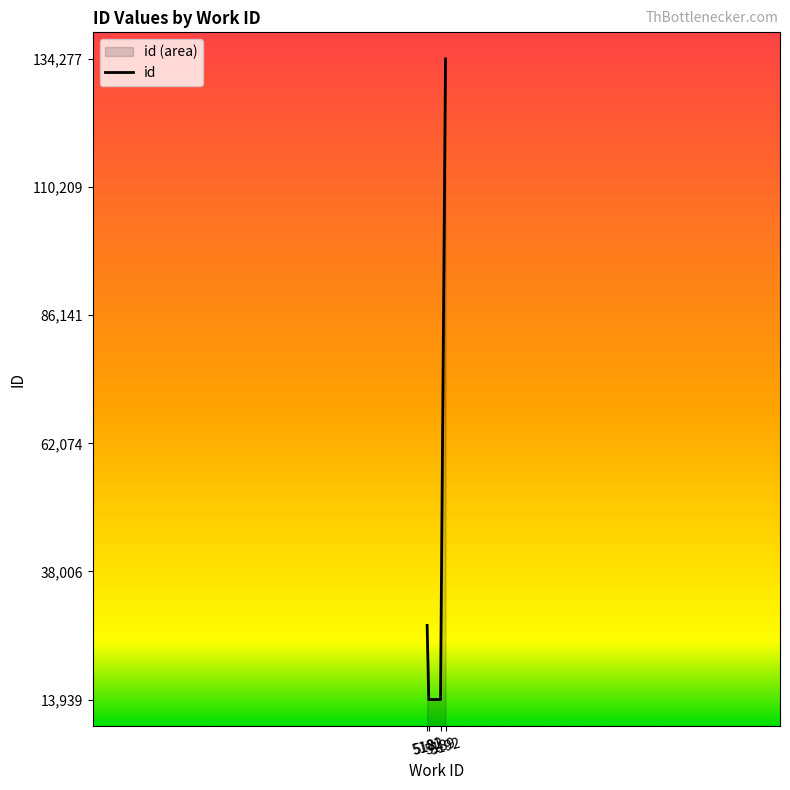

Approximately how many times larger is the value at 5192 compared to 5182?

9.6